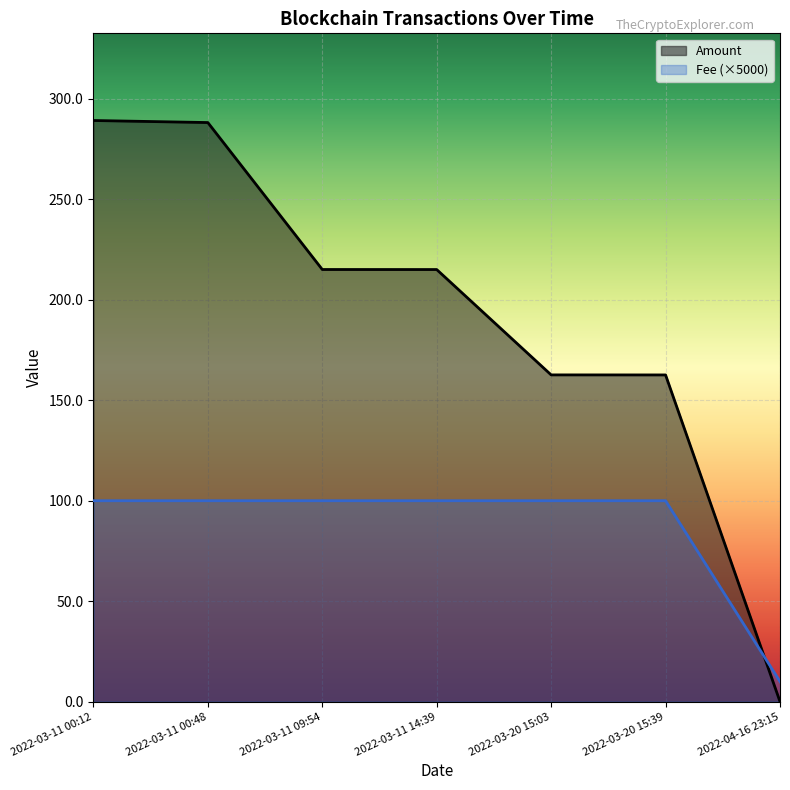

What position from the left is 2022-03-11 00:12?

1